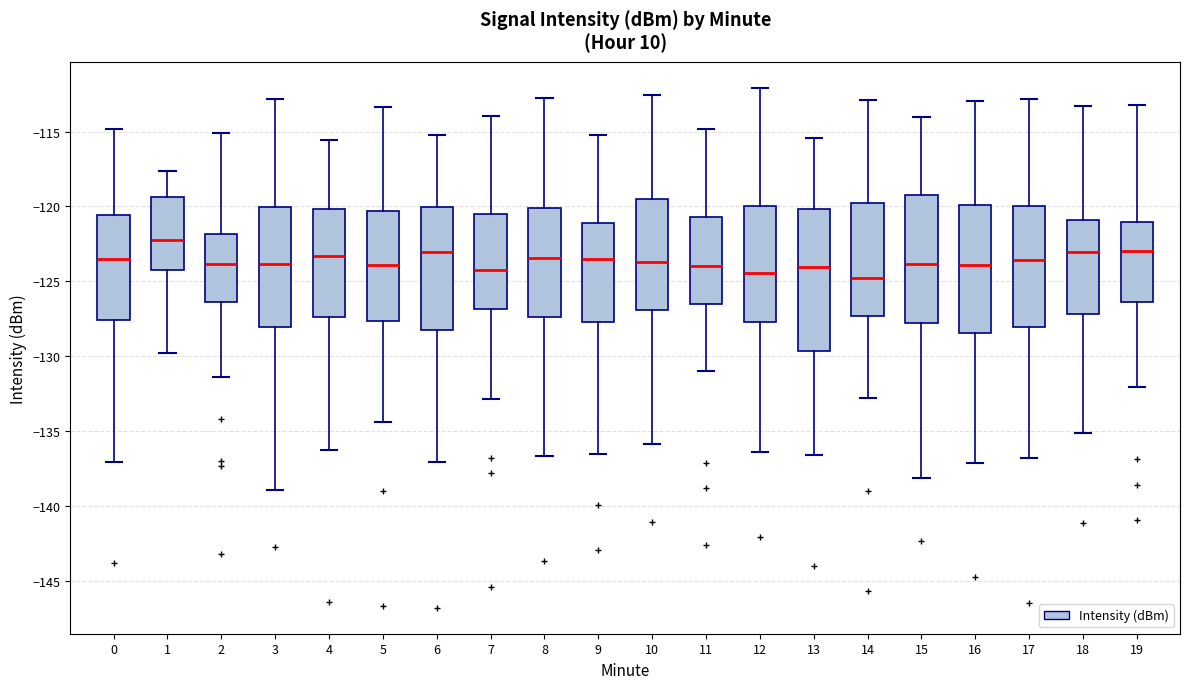

Where does the median line of the box at x = 3 sit on the y-axis? The values are not printed on the chart, so give them approximately, as read against the axis.

-124.0